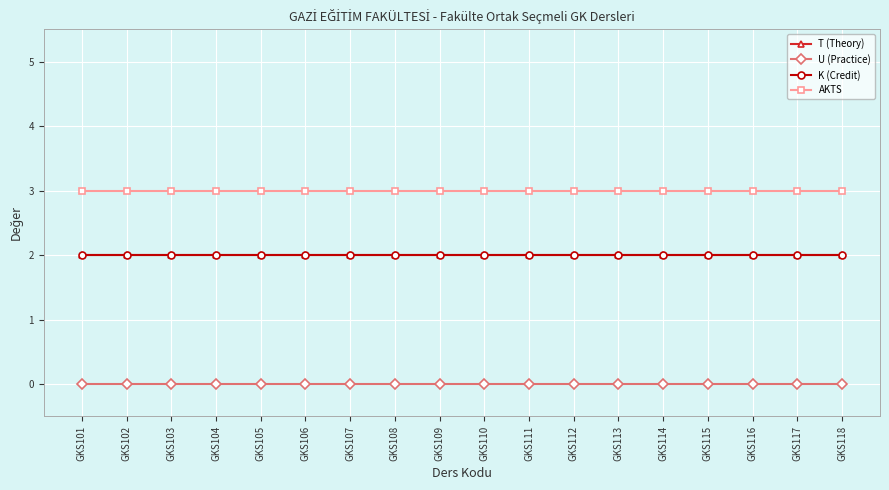

Is it true that AKTS equals 3 at GKS107?

True